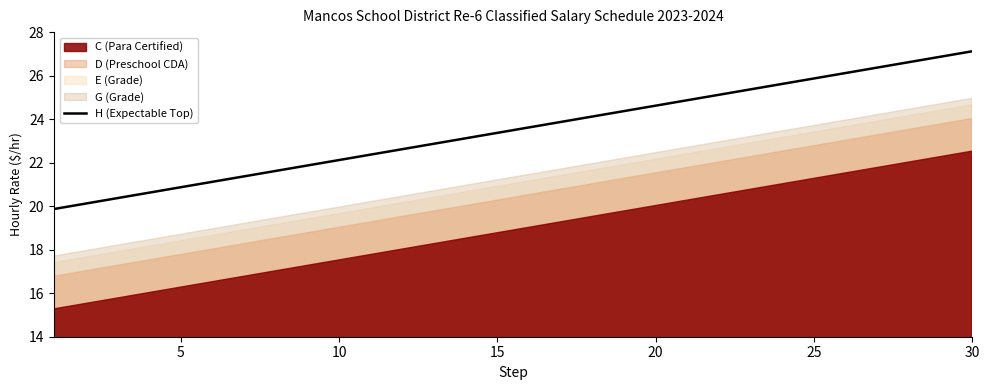

The H (Expectable Top) series shows 27.1 at 30. True or false?

True